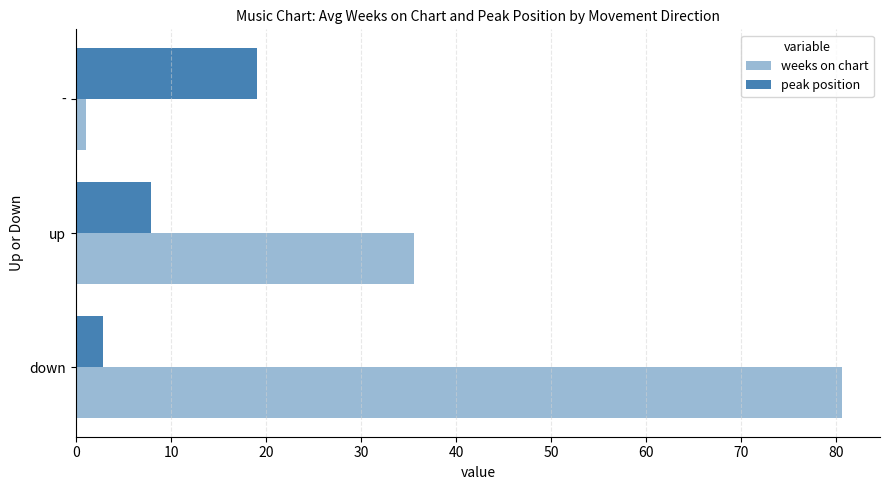

Count the number of categories in the chart.

3